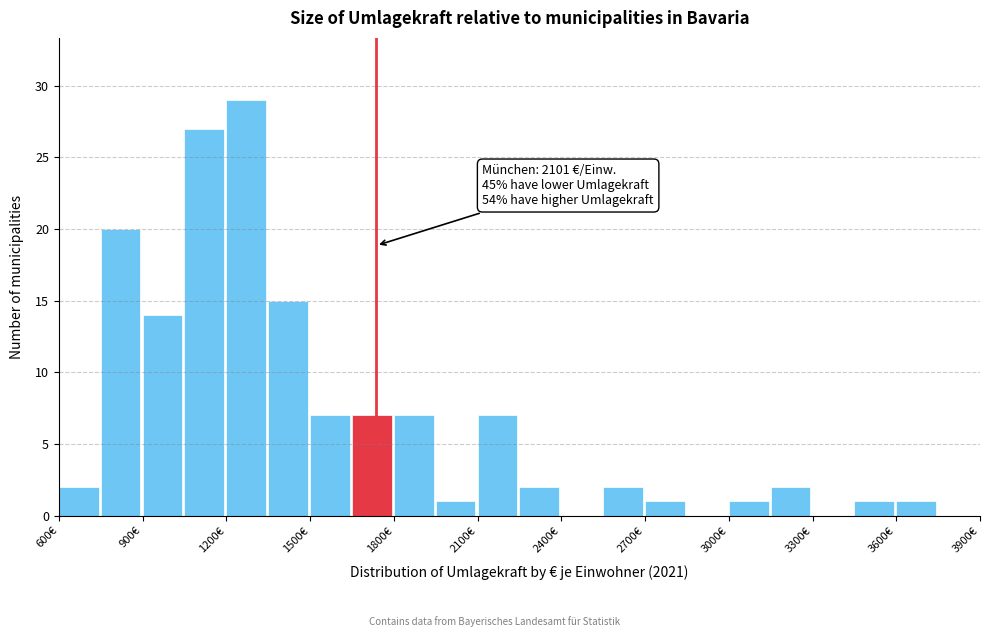

Around what value on the x-axis is the tallest bar? Give the approximate position of its centre, as read against the axis.

1250